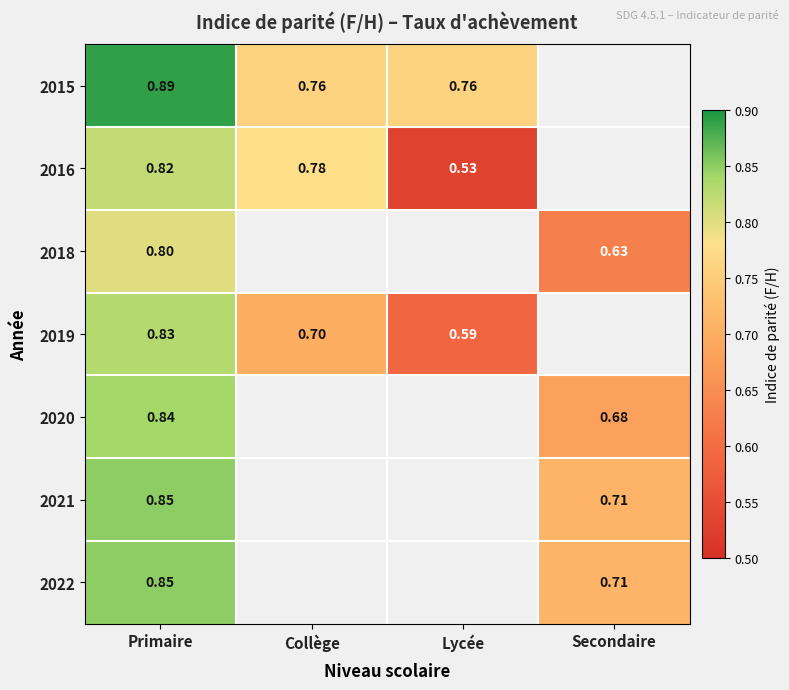

True or false: 2015 has a value of 1.2 at Collège.

False